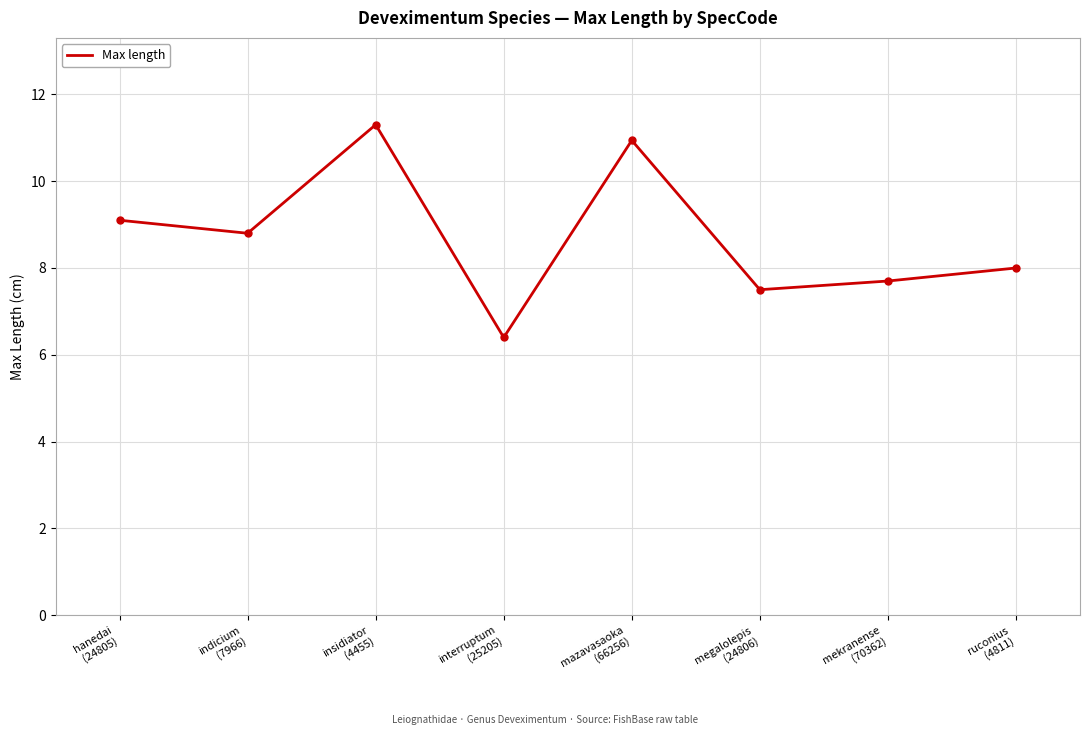

Rank the categories by value from lowest to highest.

interruptum
(25205), megalolepis
(24806), mekranense
(70362), ruconius
(4811), indicium
(7966), hanedai
(24805), mazavasaoka
(66256), insidiator
(4455)